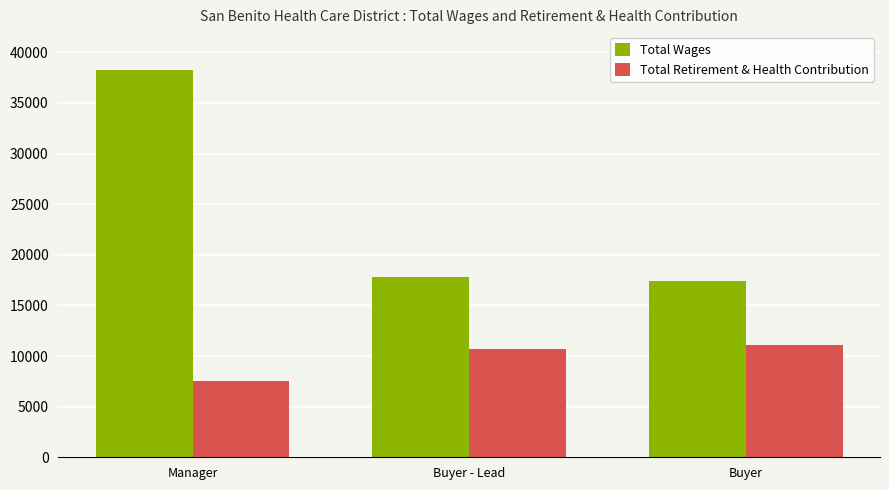

What is the value of the Total Retirement & Health Contribution bar at the 3rd from the left?

11088